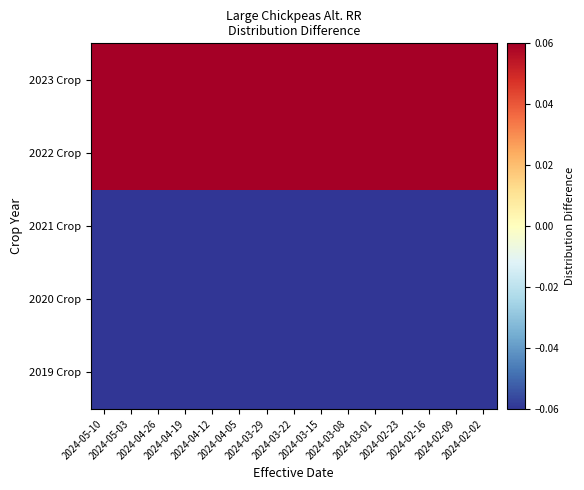

What is the difference between the highest and lowest values at 2024-03-08?

3.2